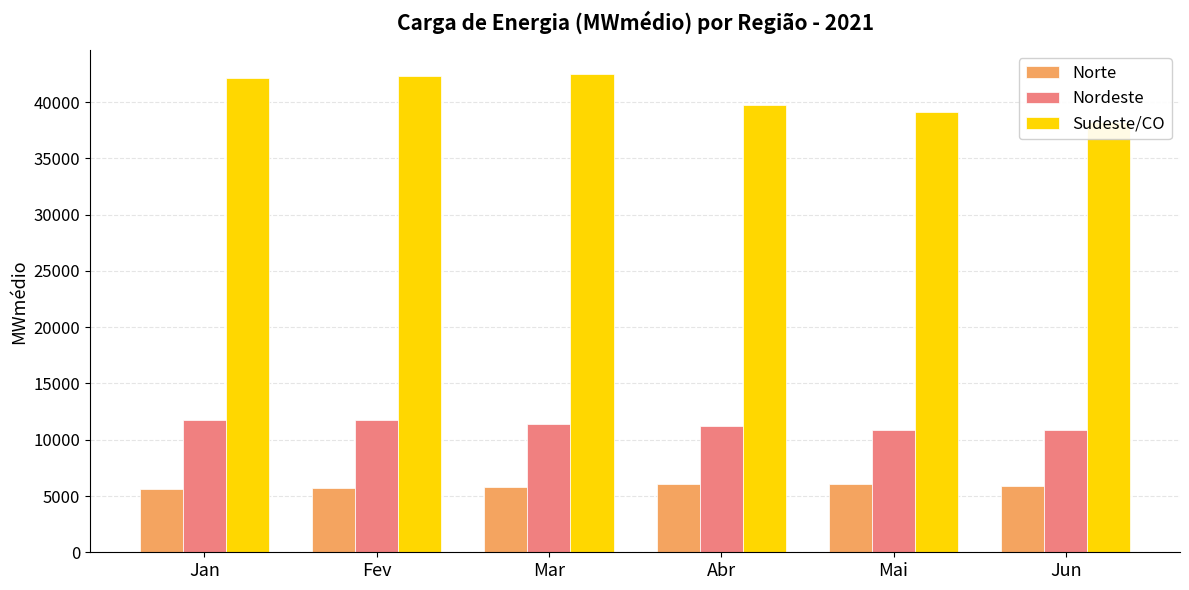

At which category does the chart reach its minimum across all series?

Jan